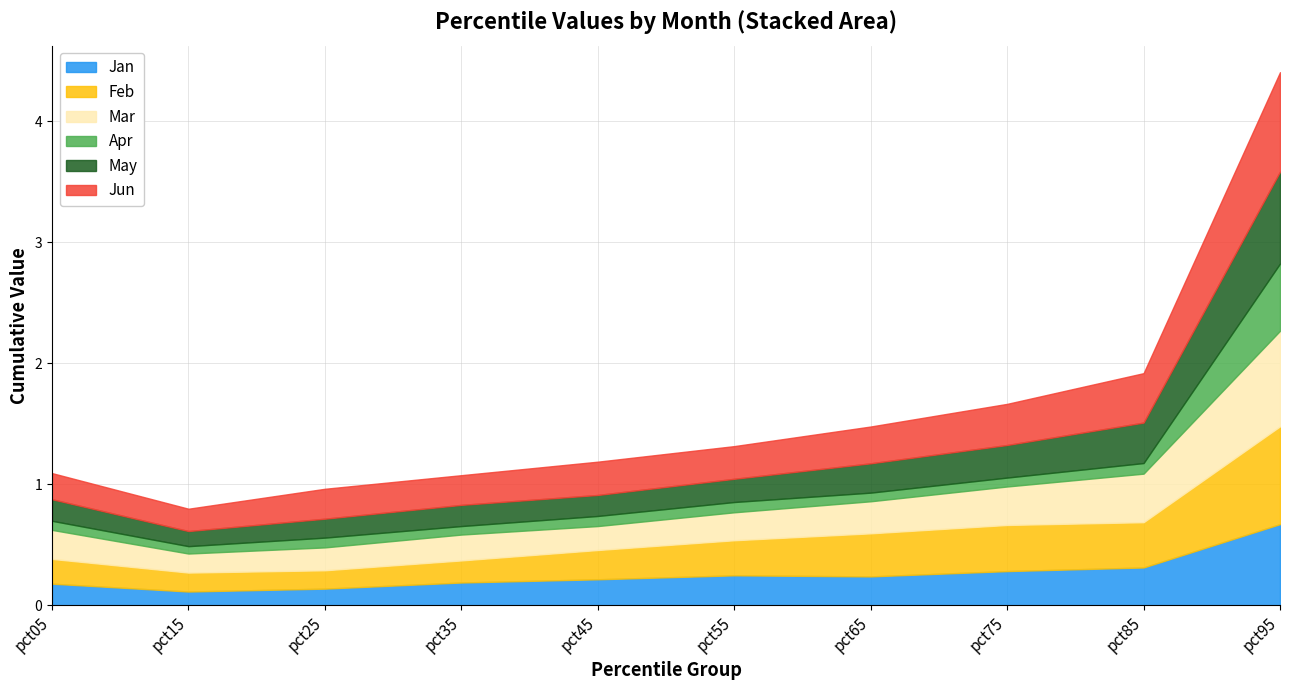

Where is the first local minimum for Feb?

pct25